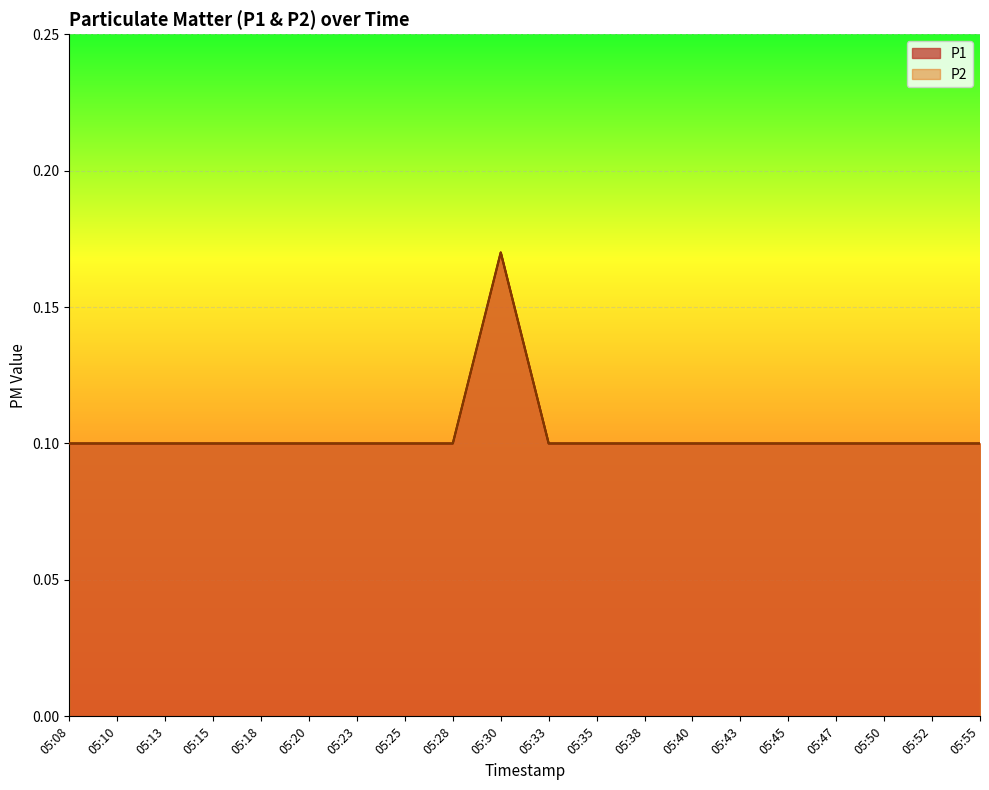

What is the sum of all P2 values?

2.1